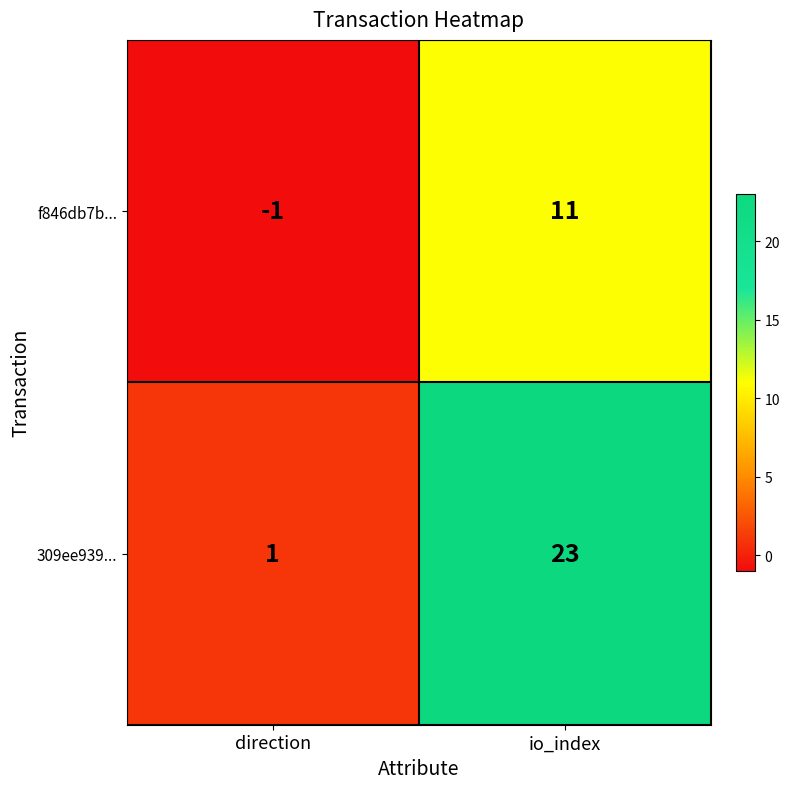

The value of f846db7b... at io_index is 11. True or false?

True